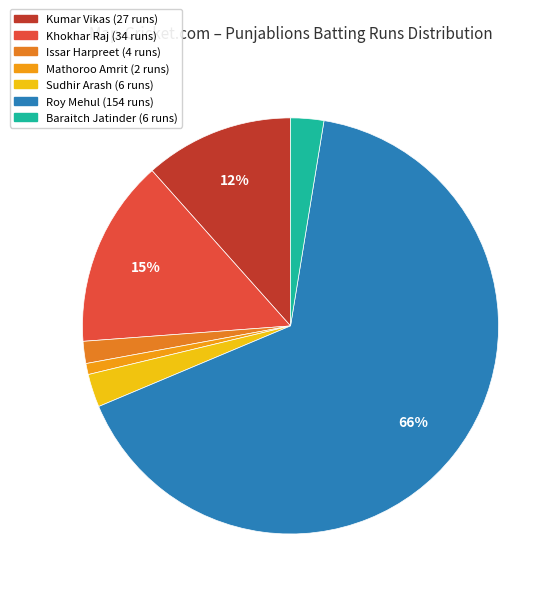

Which category accounts for the majority?

Roy Mehul